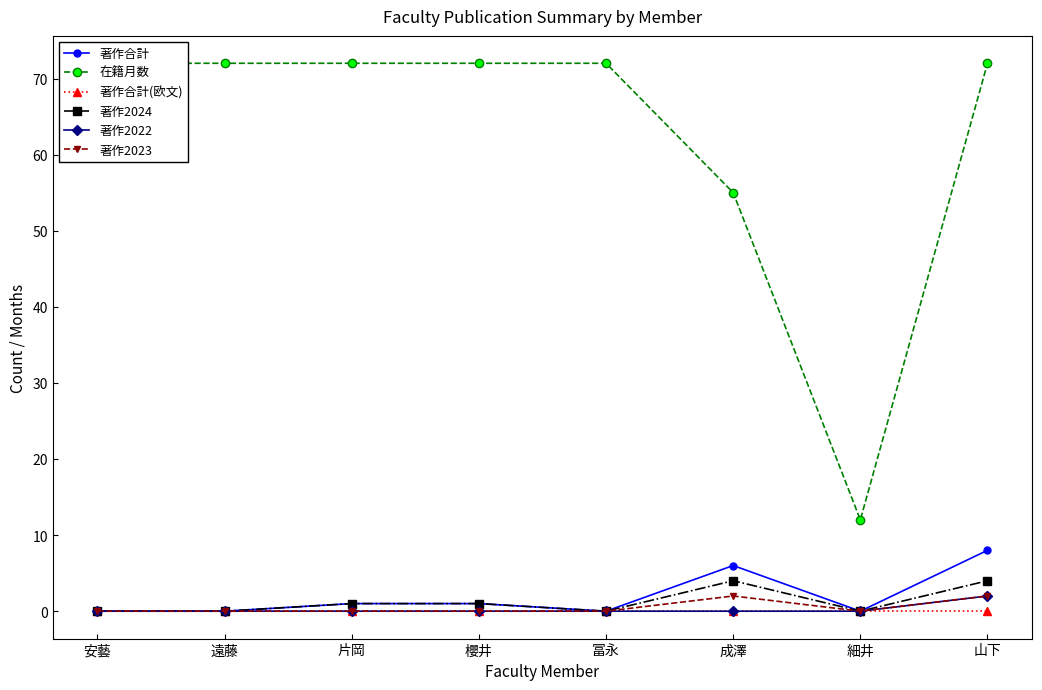

At which label is 著作2024 closest to 2?

片岡